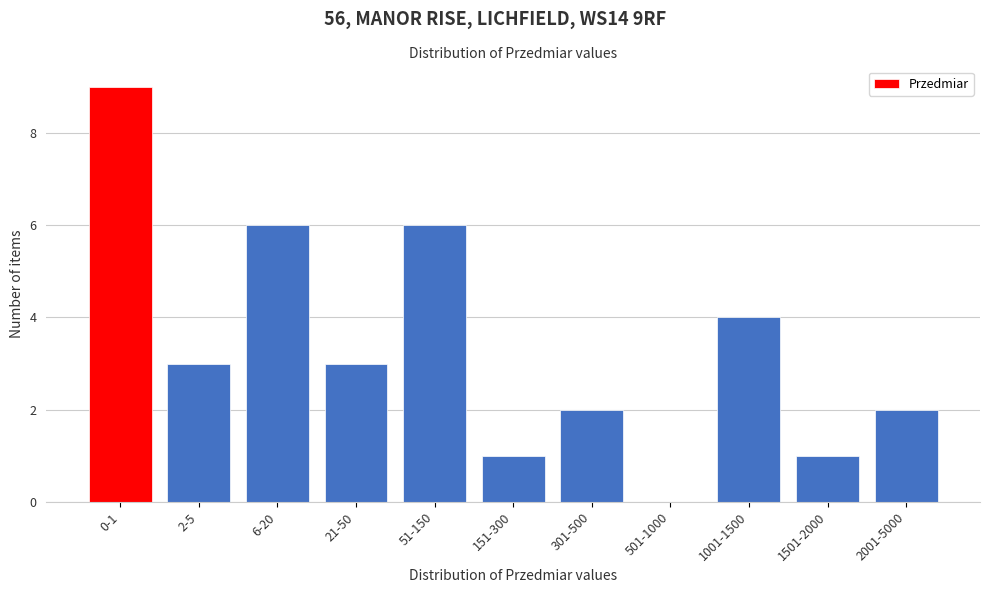

Reading left to right, extract all data points from this chart.

0-1=9	2-5=3	6-20=6	21-50=3	51-150=6	151-300=1	301-500=2	501-1000=0	1001-1500=4	1501-2000=1	2001-5000=2